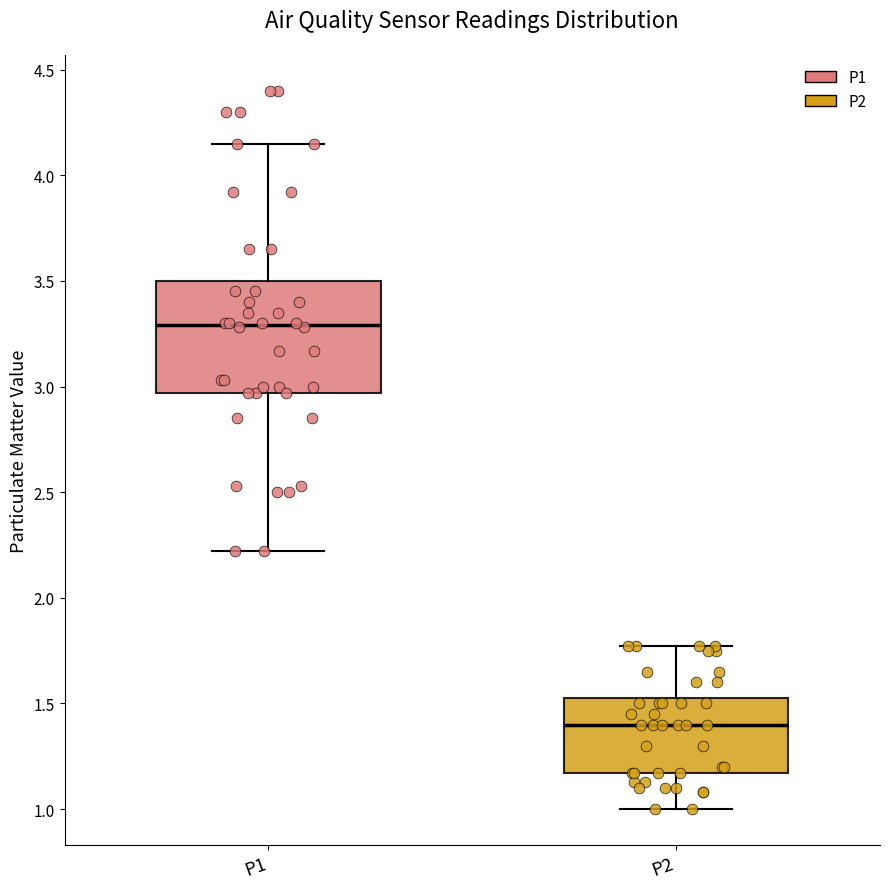

Reading left to right, read every box against the y-axis: the position of its median line, the range the box covers, and the ends of its whiskers. The values are not printed on the chart, so give them approximately, as read against the axis.

P1: median 3.30, box 2.95 to 3.50, whiskers 2.20 to 4.15
P2: median 1.40, box 1.15 to 1.55, whiskers 1.00 to 1.75